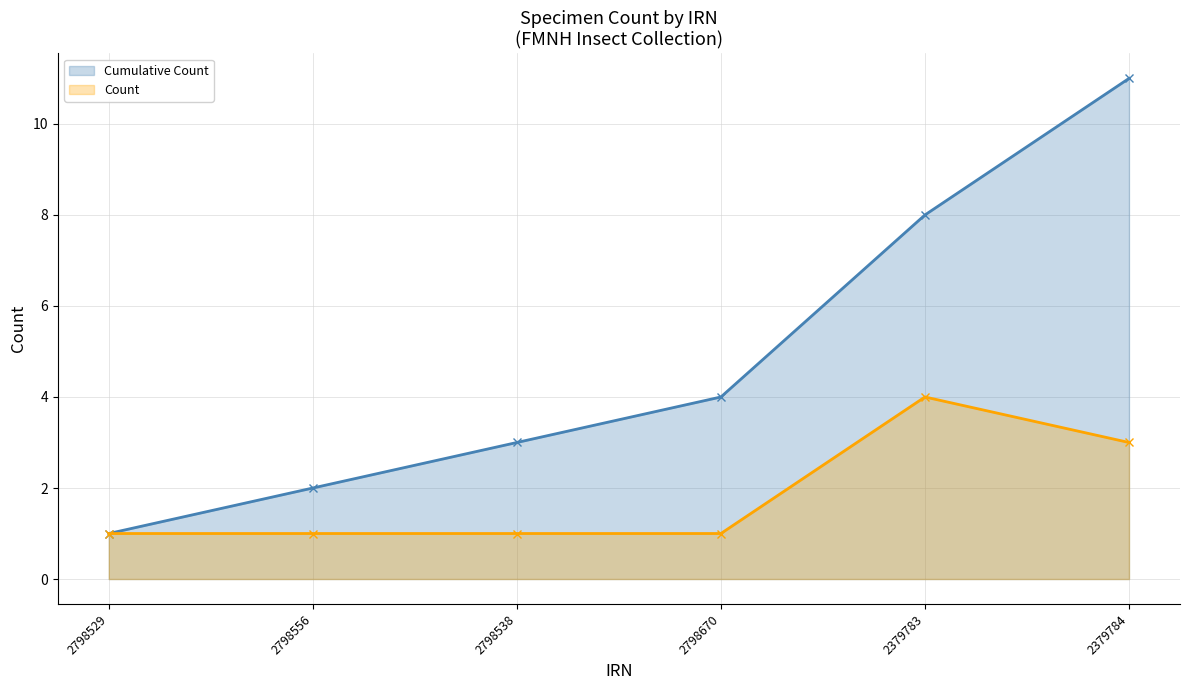

How many lines are shown in the chart?

2